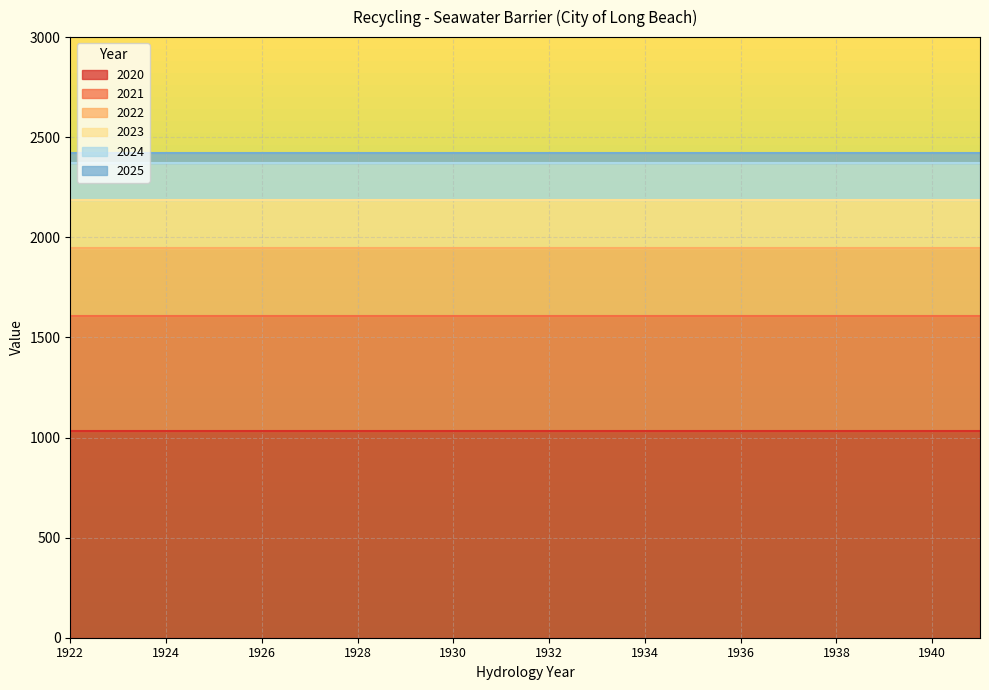

What is the difference between the highest and lowest values at 1926?

1389